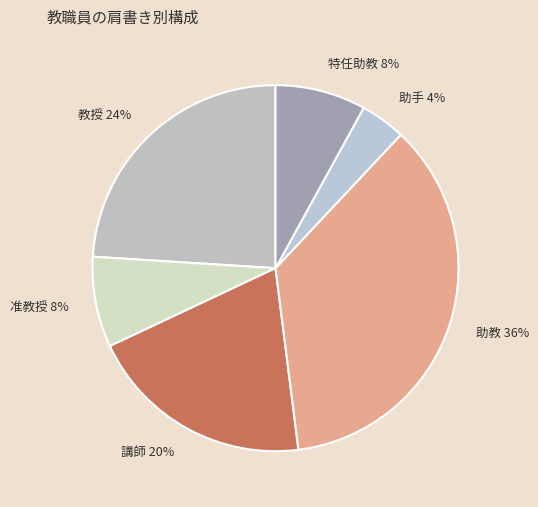

Combined, do 教授 and 特任助教 account for over 50%?

No